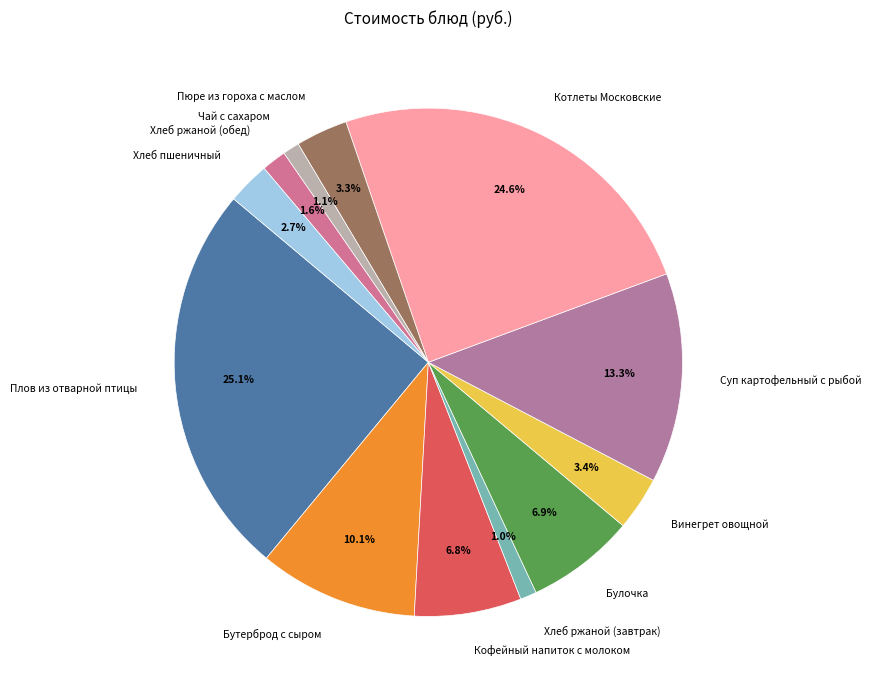

Which slice is the largest?

Плов из отварной птицы